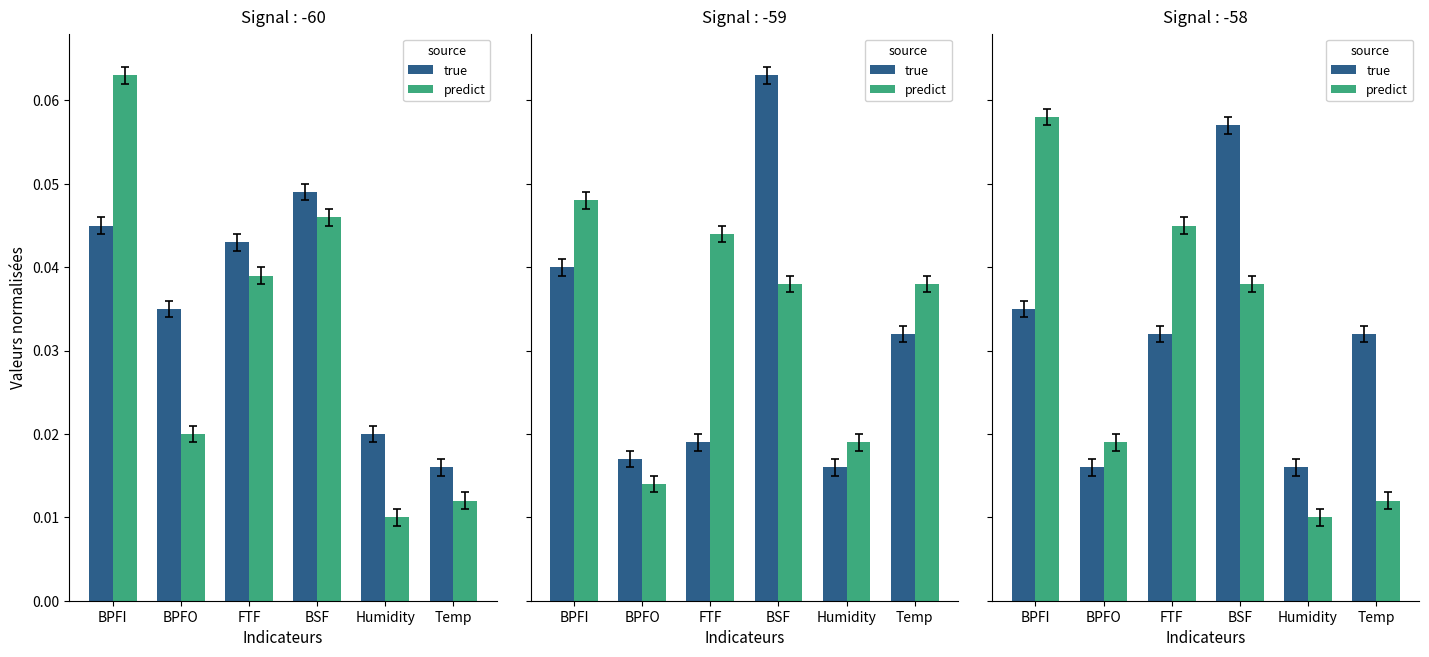

The value of predict at BPFO is 0.0. True or false?

True